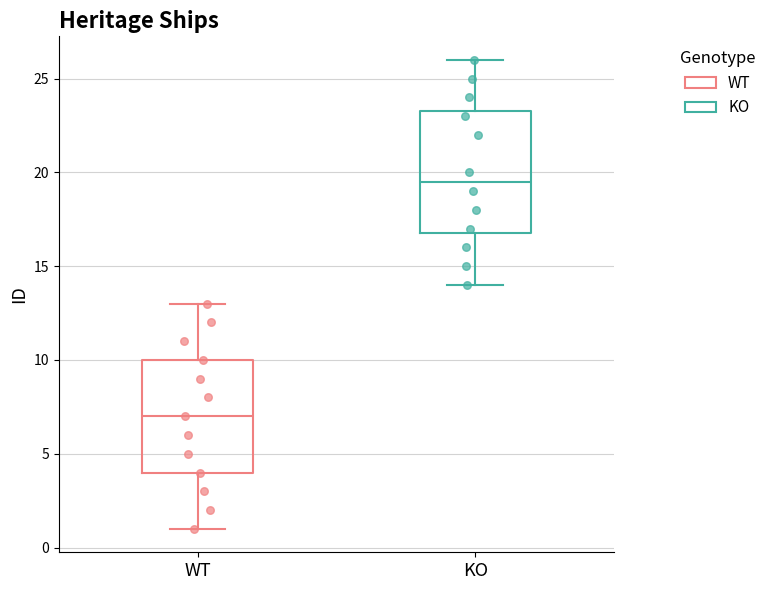

Which box's median line is the highest?

KO